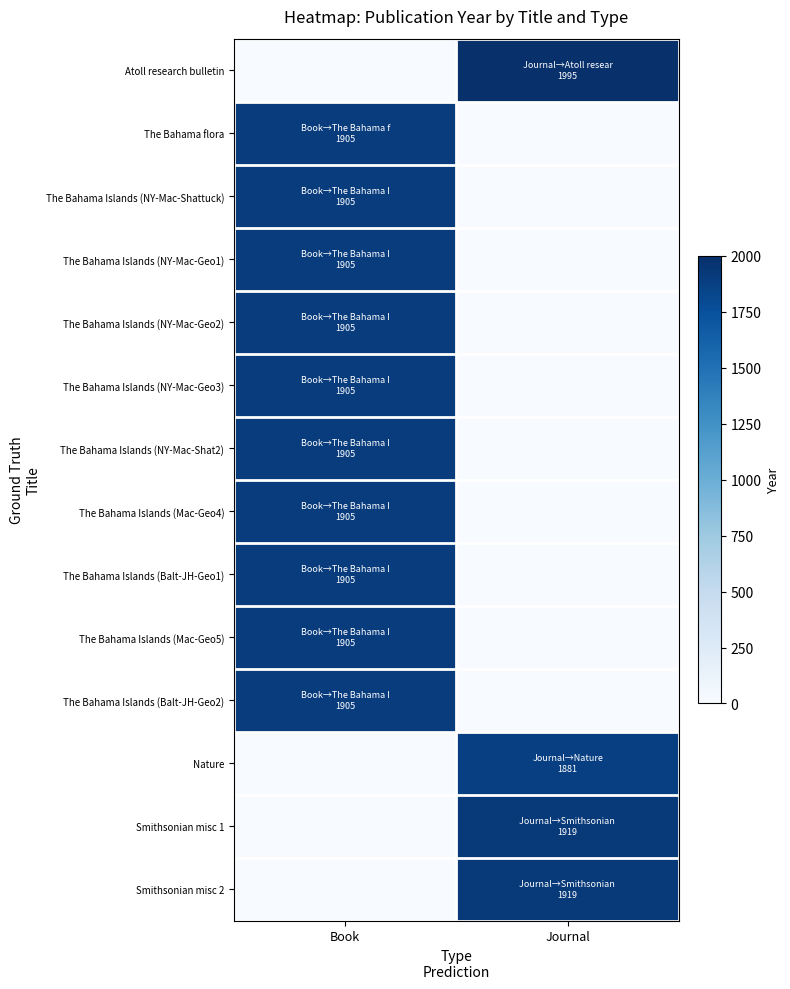

Reading right to left, what are all the values shown in this chart?

Atoll research bulletin: Journal=1995	Book=0
The Bahama flora: Journal=0	Book=1905
The Bahama Islands (NY-Mac-Shattuck): Journal=0	Book=1905
The Bahama Islands (NY-Mac-Geo1): Journal=0	Book=1905
The Bahama Islands (NY-Mac-Geo2): Journal=0	Book=1905
The Bahama Islands (NY-Mac-Geo3): Journal=0	Book=1905
The Bahama Islands (NY-Mac-Shat2): Journal=0	Book=1905
The Bahama Islands (Mac-Geo4): Journal=0	Book=1905
The Bahama Islands (Balt-JH-Geo1): Journal=0	Book=1905
The Bahama Islands (Mac-Geo5): Journal=0	Book=1905
The Bahama Islands (Balt-JH-Geo2): Journal=0	Book=1905
Nature: Journal=1881	Book=0
Smithsonian misc 1: Journal=1919	Book=0
Smithsonian misc 2: Journal=1919	Book=0